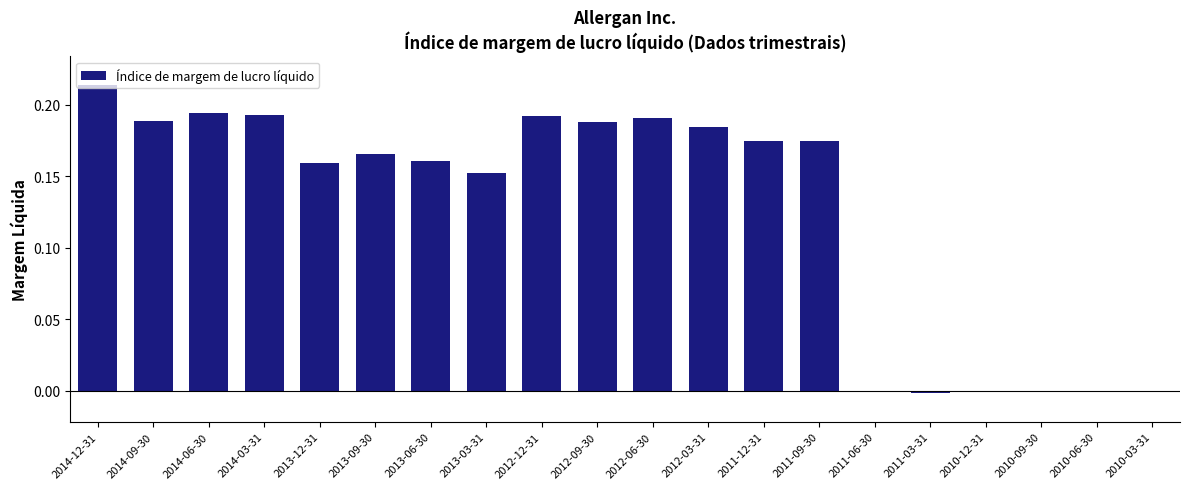

How many categories are shown in the chart?

20